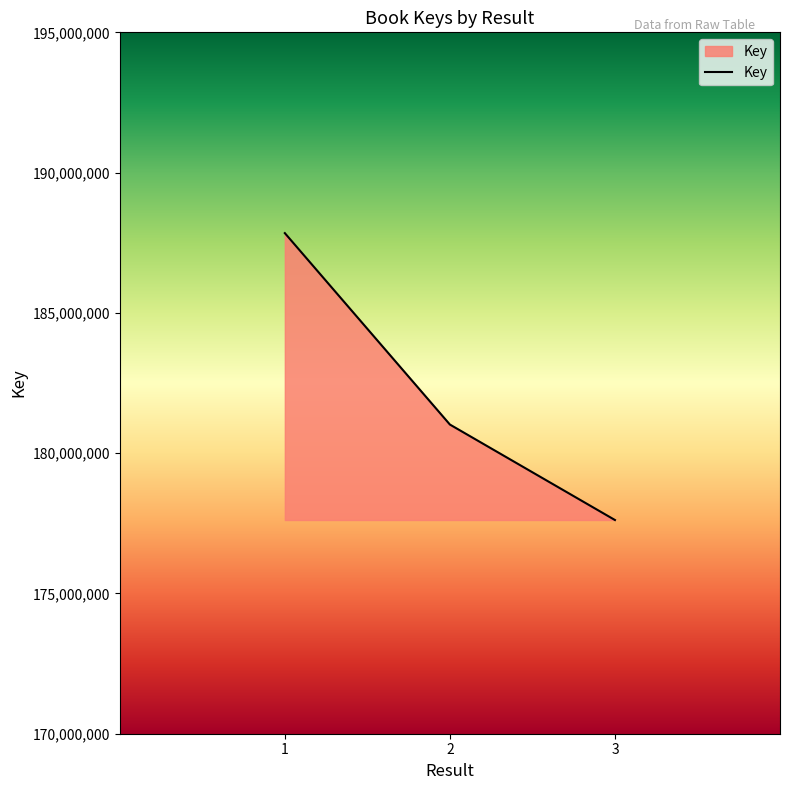

What is the difference between the values at 1 and 3?

10226028